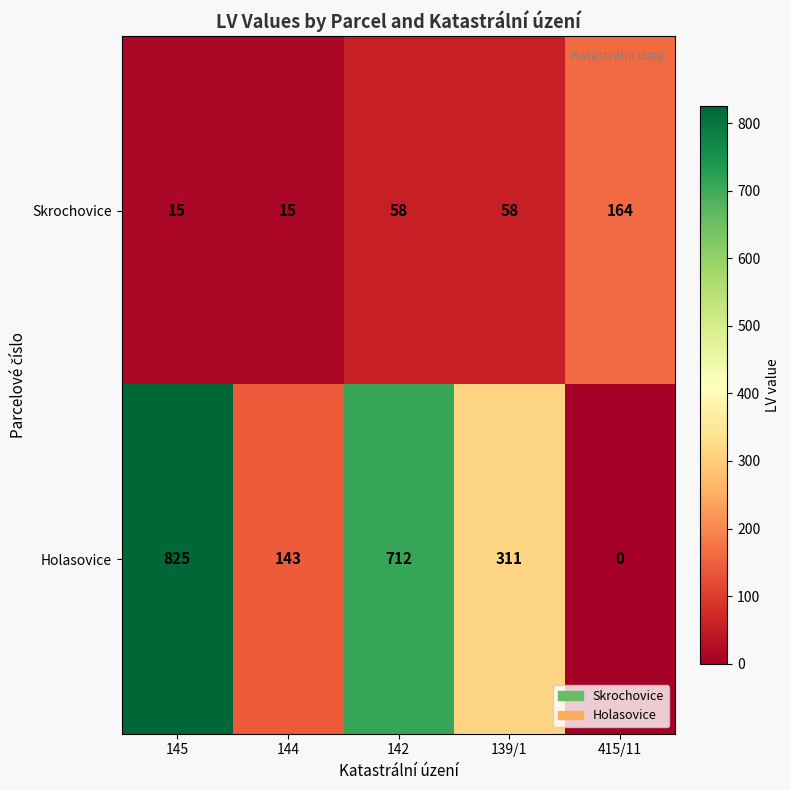

List the series in order of their peak value, lowest first.

Skrochovice, Holasovice